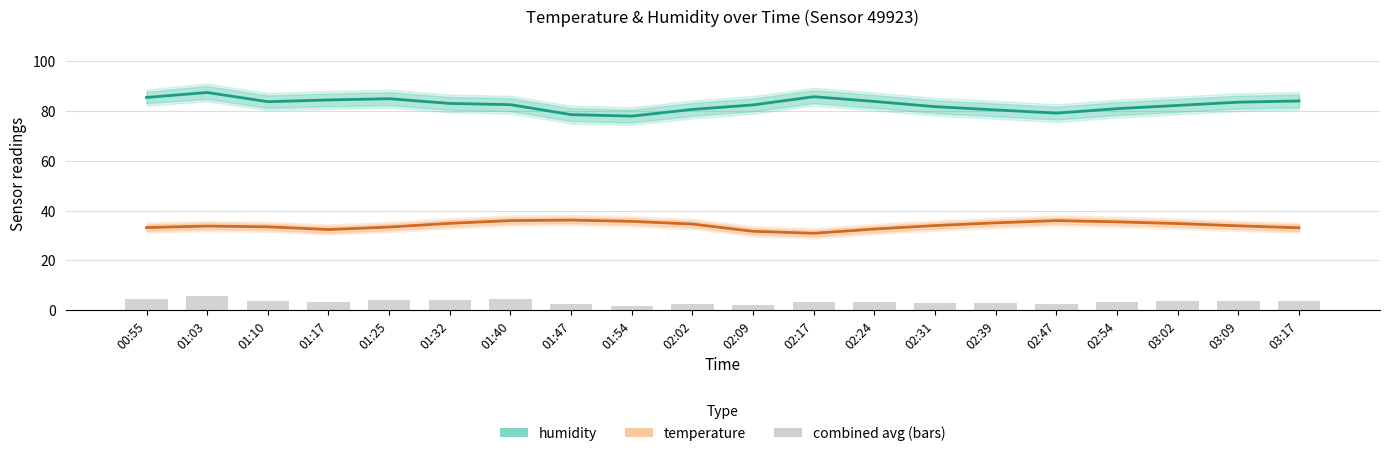

Reading right to left, list all the values displayed in this chart.

humidity: 84.1	83.6	82.3	81.0	79.2	80.5	81.8	83.9	85.8	82.5	80.7	78.0	78.6	82.6	83.1	85.0	84.5	83.8	87.5	85.5
temperature: 33.1	33.9	34.8	35.5	36.0	35.1	34.0	32.6	30.9	31.7	34.6	35.7	36.2	36.0	34.9	33.4	32.4	33.5	33.8	33.2